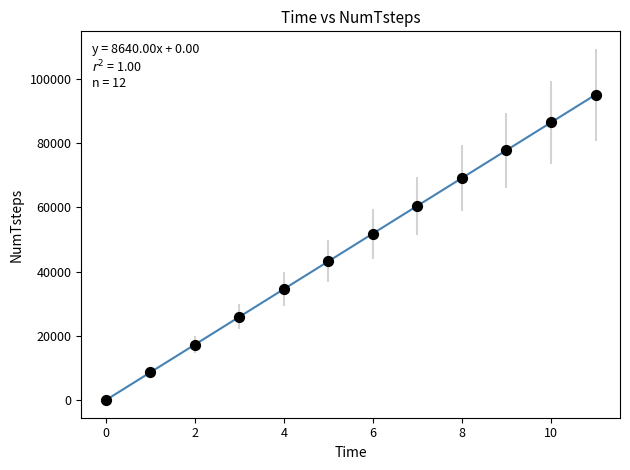

What is the range of Y values (max minus min)?

95039